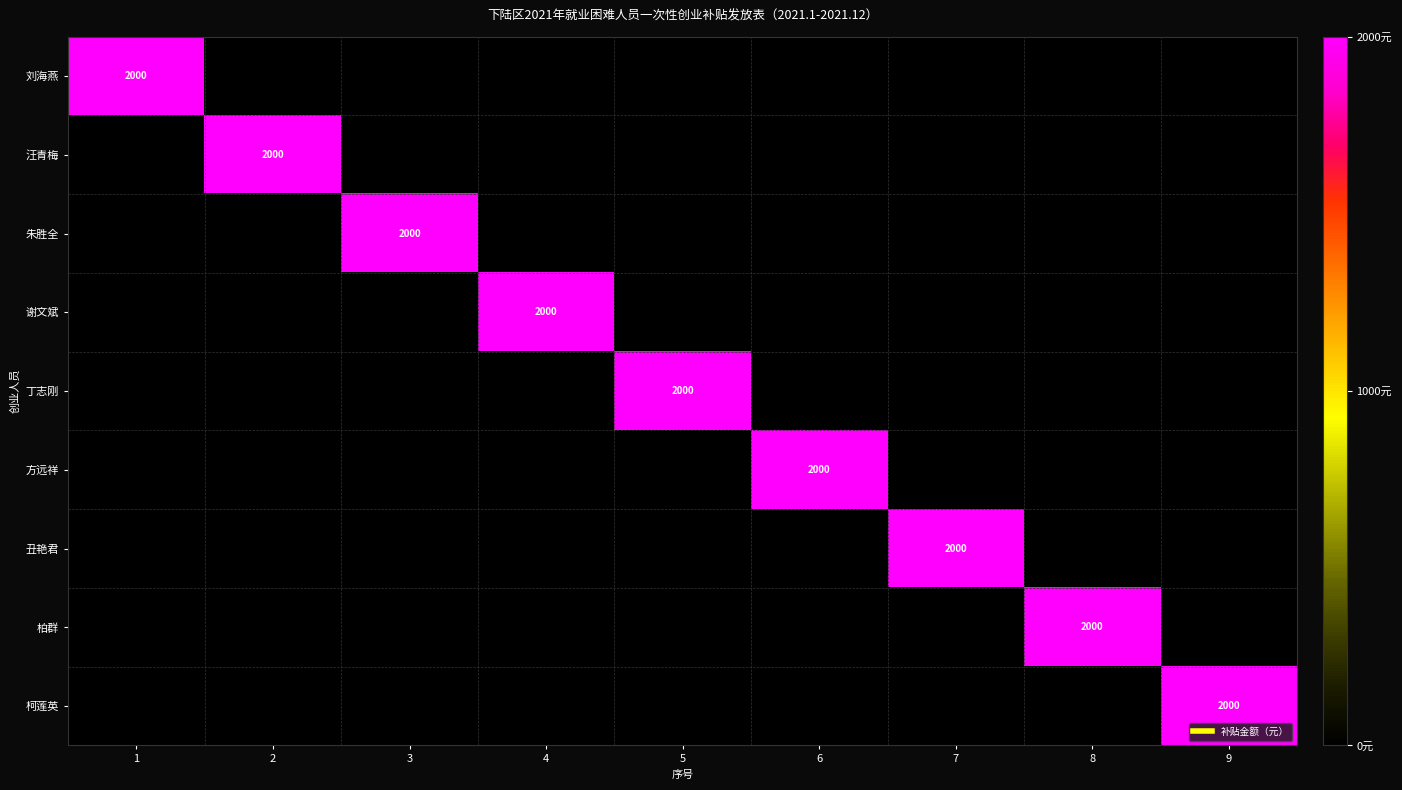

At which category is the sum across all series the highest?

1